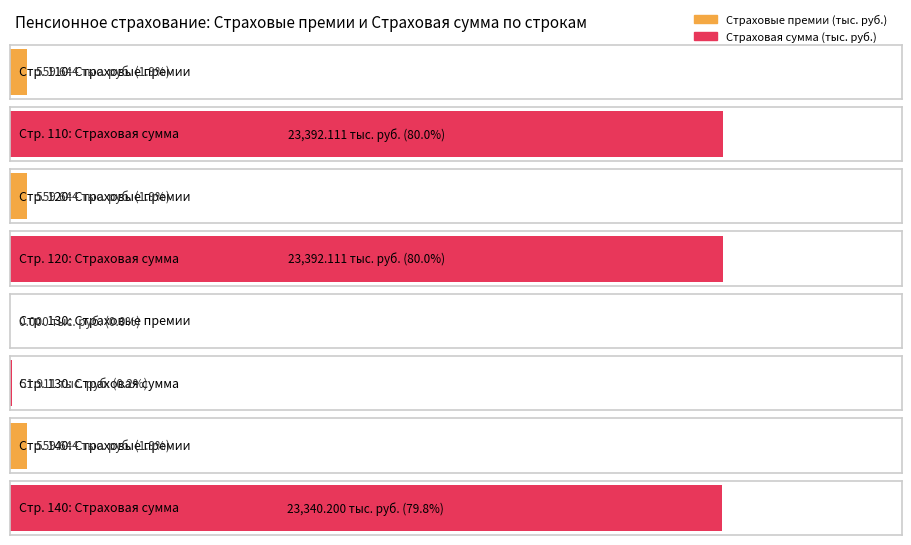

Which series has the largest range (max minus min)?

Страховая сумма (тыс. руб.)